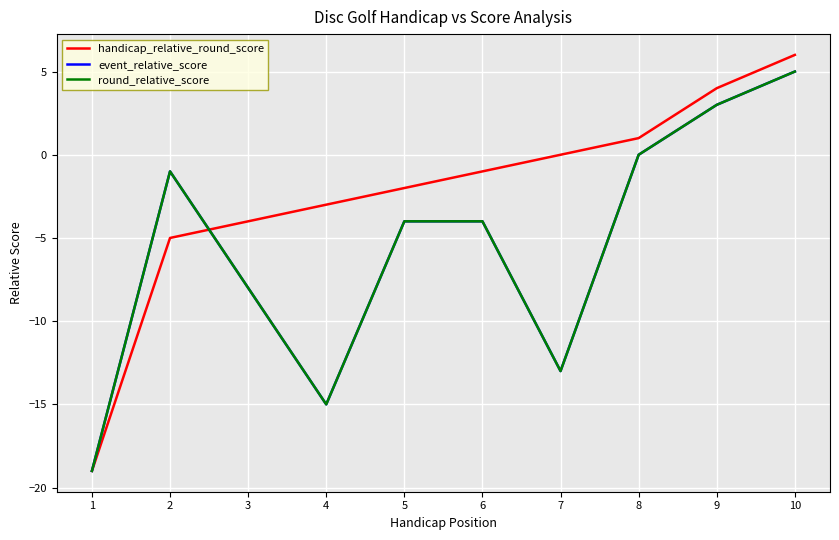

True or false: round_relative_score and event_relative_score intersect in this chart.

False